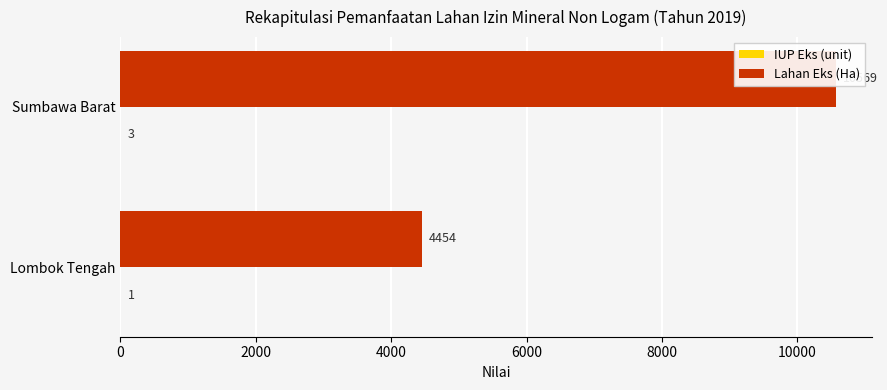

Reading right to left, extract all data points from this chart.

IUP Eks (unit): 3	1
Lahan Eks (Ha): 10569	4454